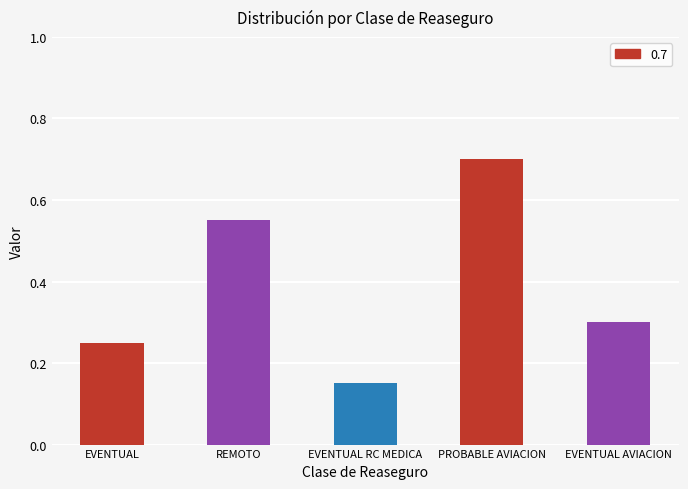

The chart shows a value of 0.3 at EVENTUAL AVIACION. True or false?

True